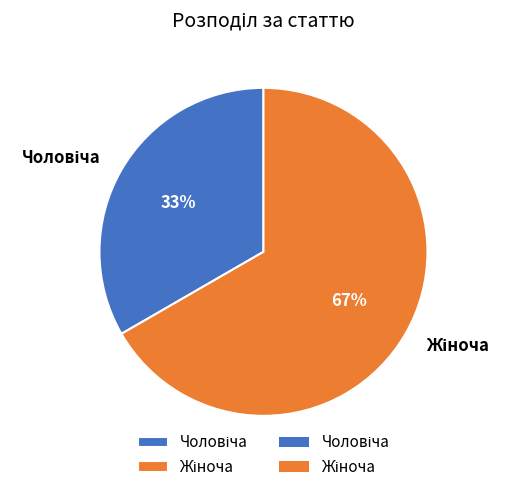

To the nearest percent, what is the average slice percentage?

50%